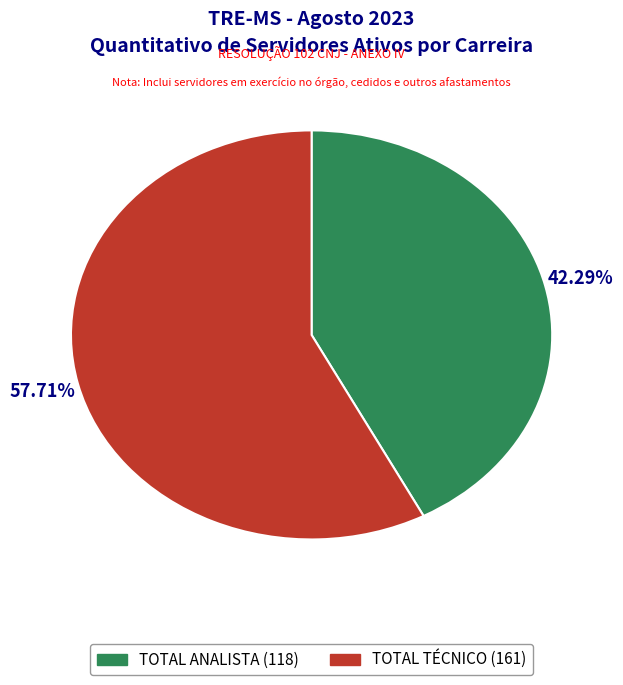

Rank the categories by value from lowest to highest.

TOTAL ANALISTA, TOTAL TÉCNICO